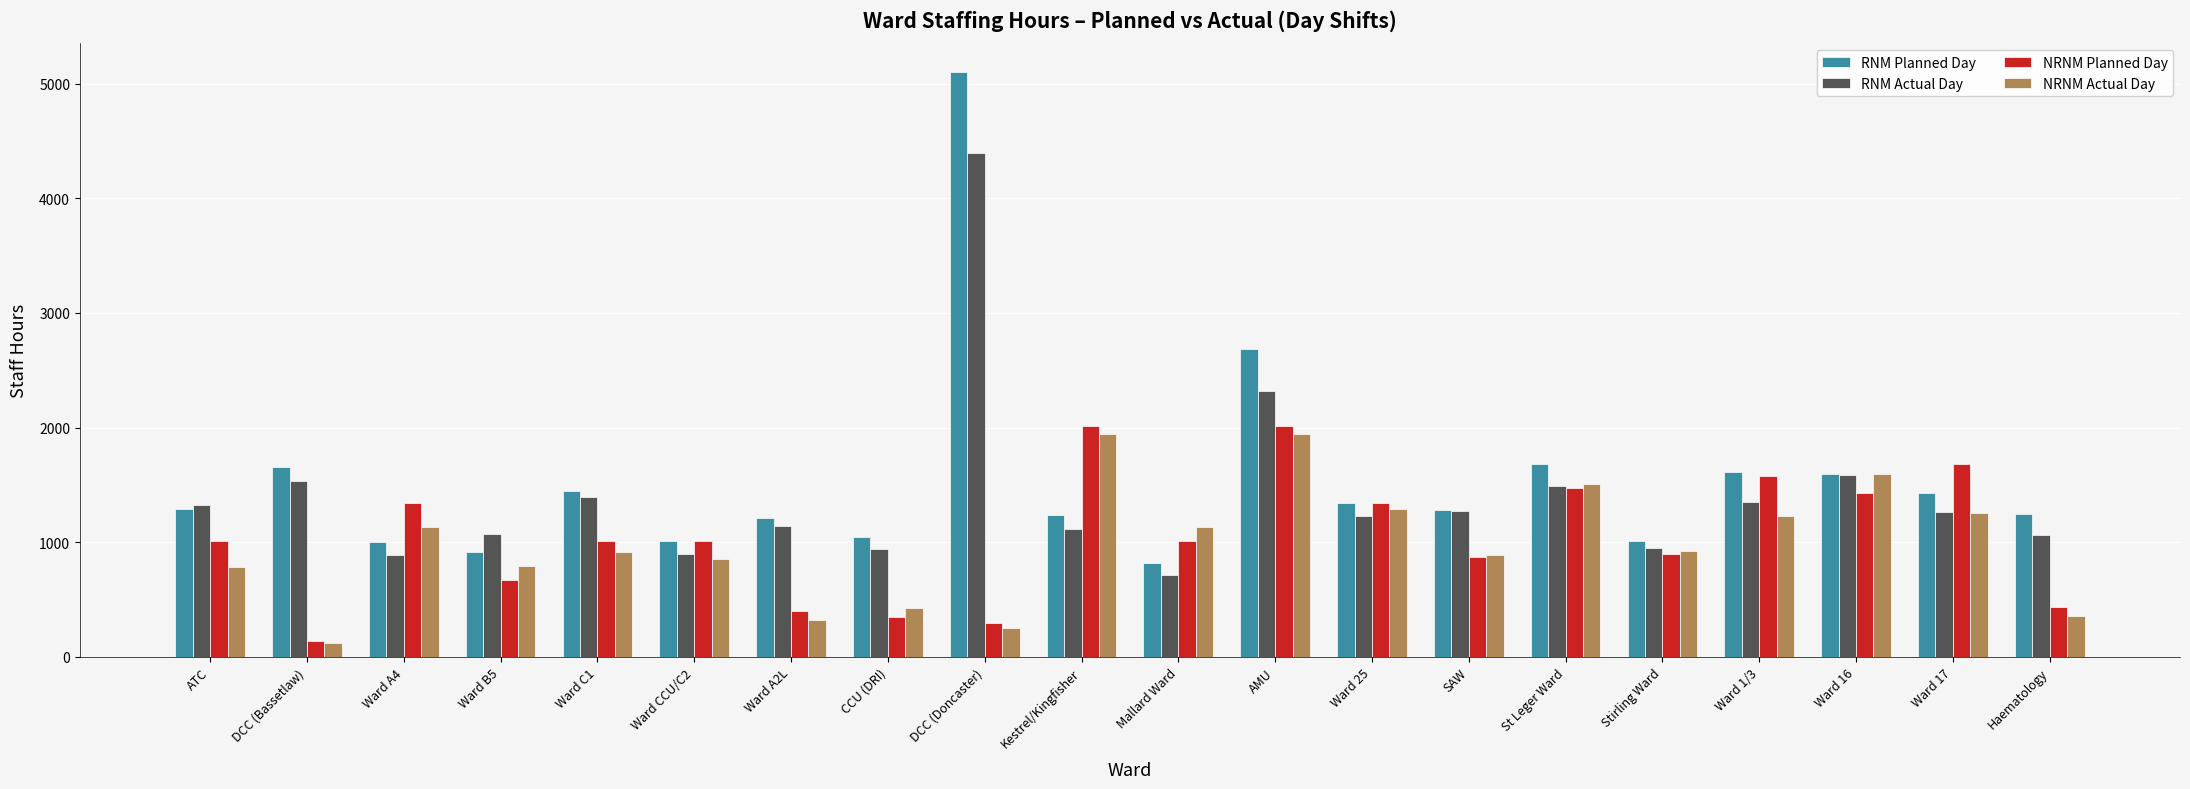

Which series changed the most between SAW and Ward 17?

NRNM Planned Day